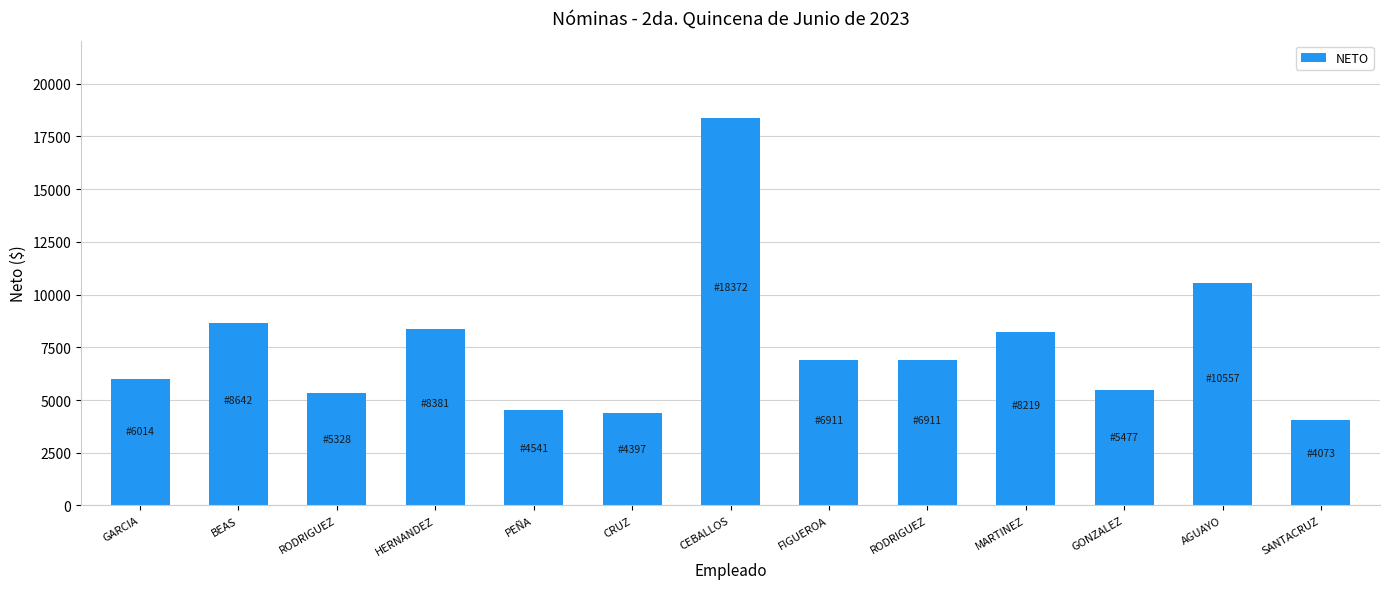

True or false: the data shows 10557.6 at AGUAYO.

True